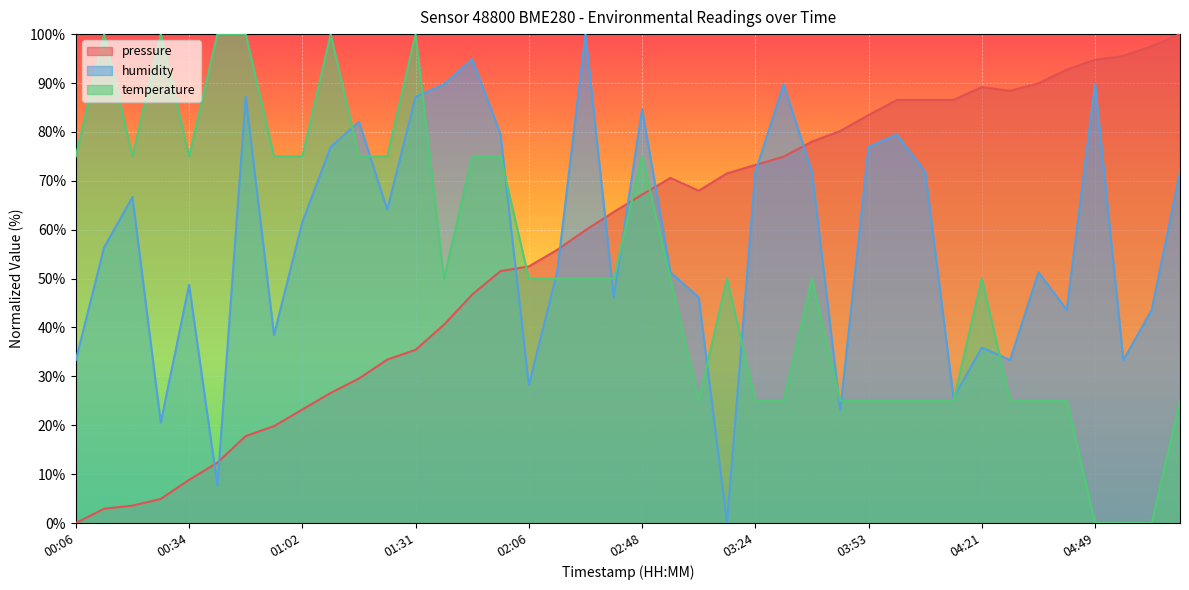

True or false: pressure has more than 0 points higher than both neighbors.

True